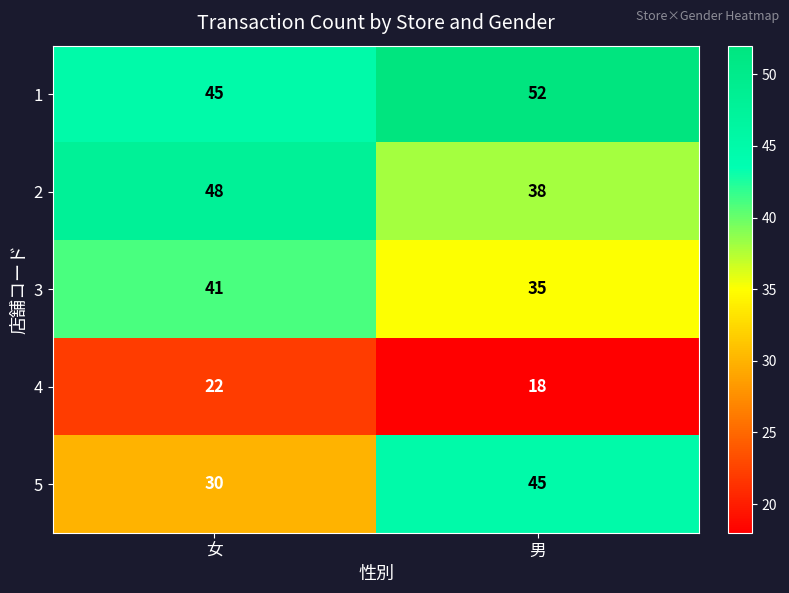

Where is 5 nearest to the value 37?

女